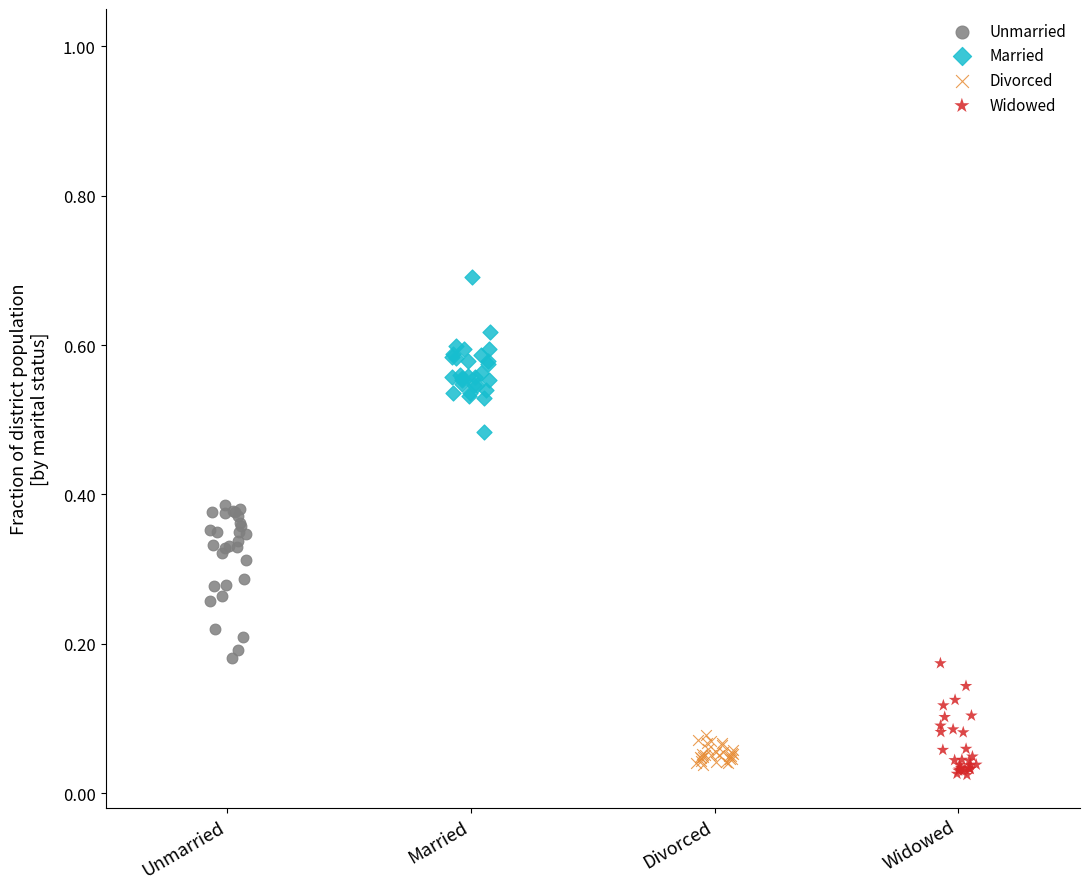

Which series contains the highest Y value?

Married